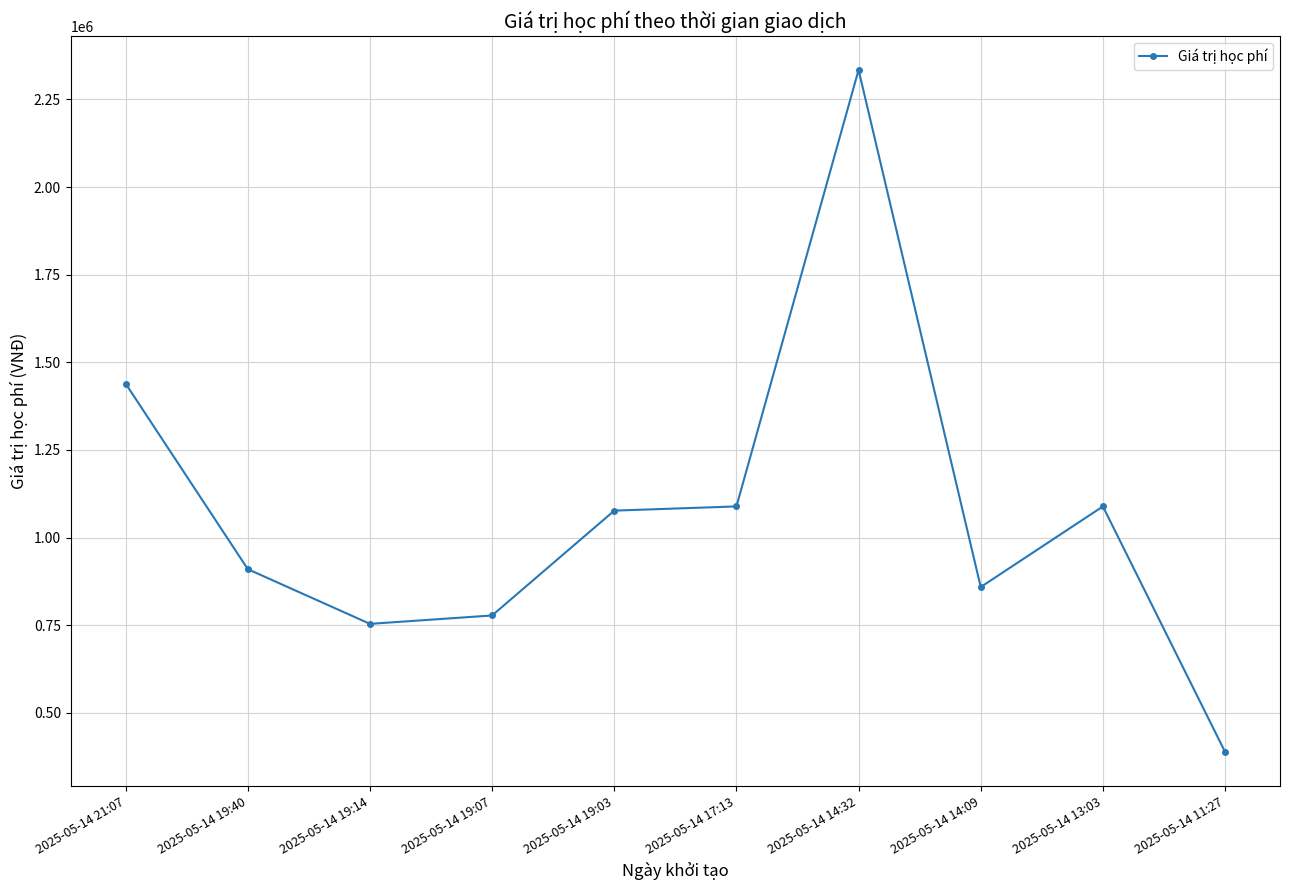

Is it true that the value at 2025-05-14 14:09 is 859000?

True